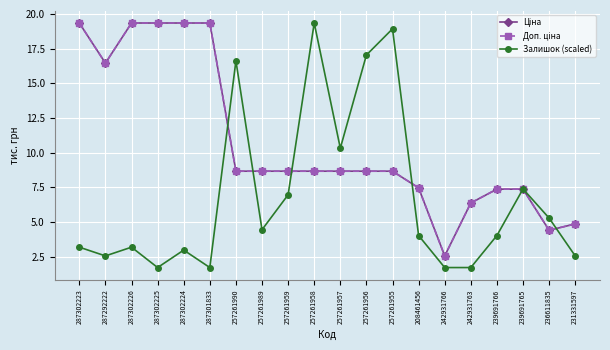

At which label is Залишок (scaled) closest to 10?

257261957